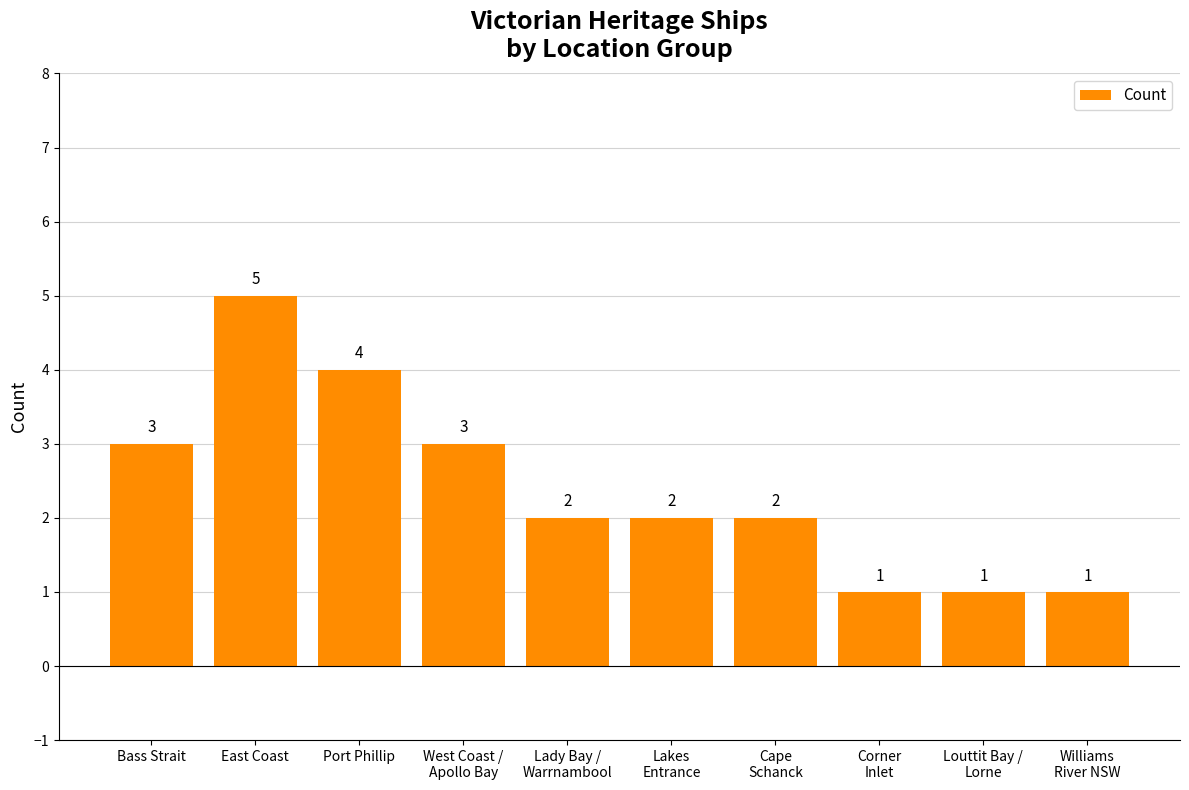

Is it true that the value at Lady Bay /
Warrnambool is 2?

True